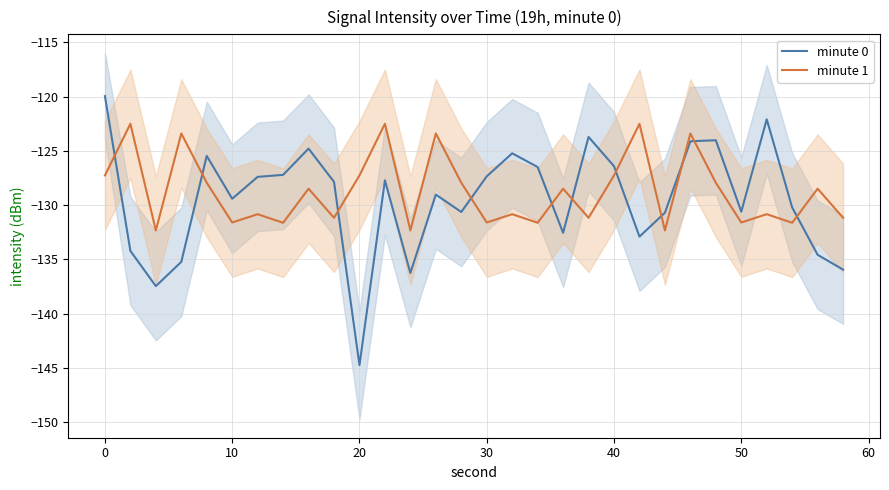

Is this an area chart (filled region under the line)?

No